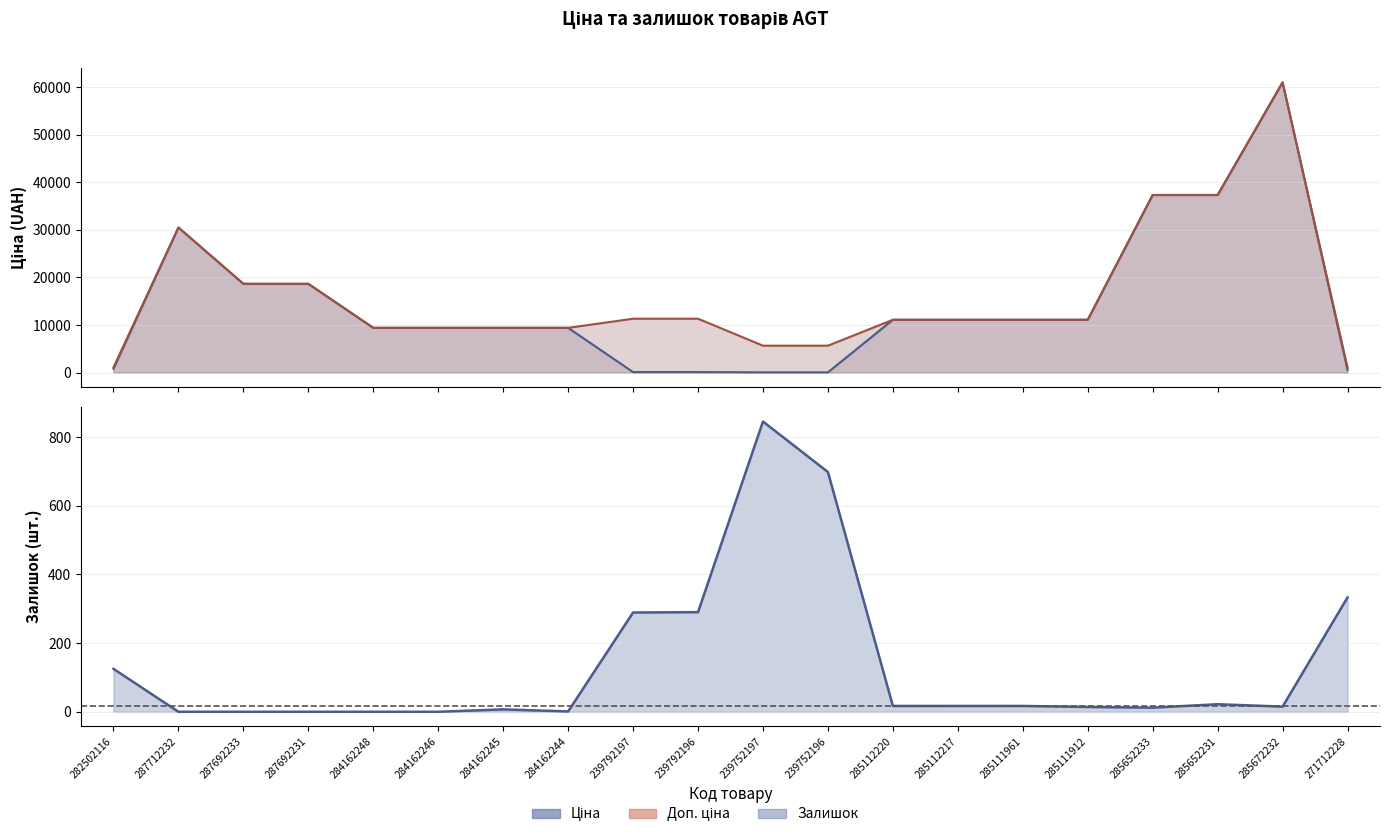

What is the difference between the maximum and minimum values in the Ціна series?

60968.0